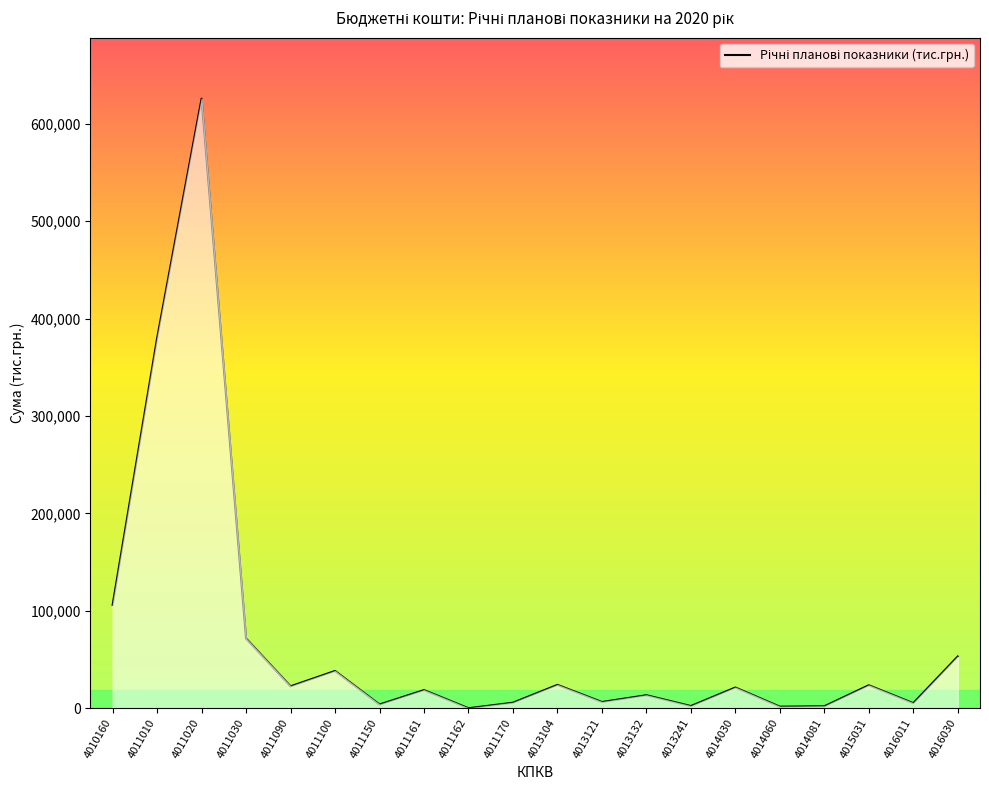

What is the difference between the values at 4011030 and 4011010?

308394.0